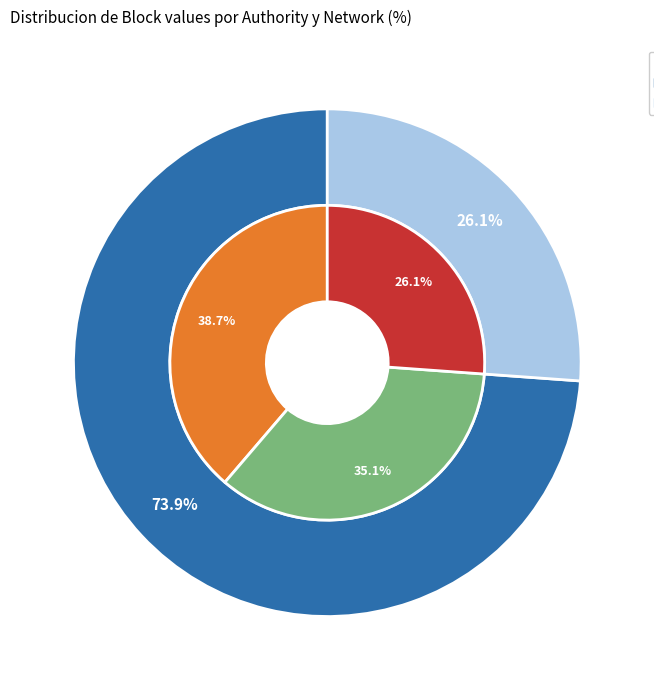

What percentage is NOT represented by AsteBookAuthorityTest
(ropsten 2019)?

73.9%